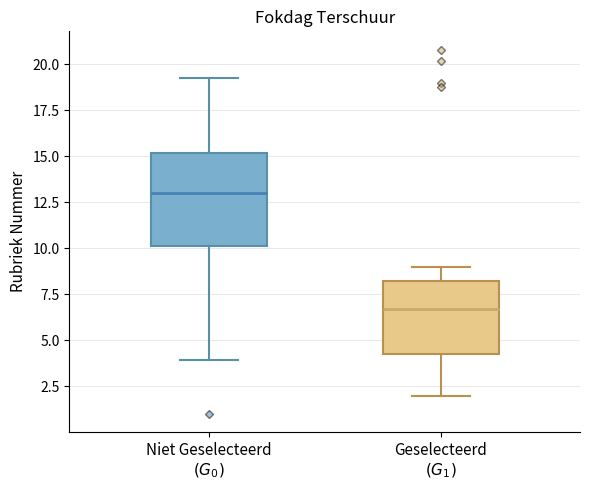

Which box's median line is the lowest?

Geselecteerd $(G_1)$